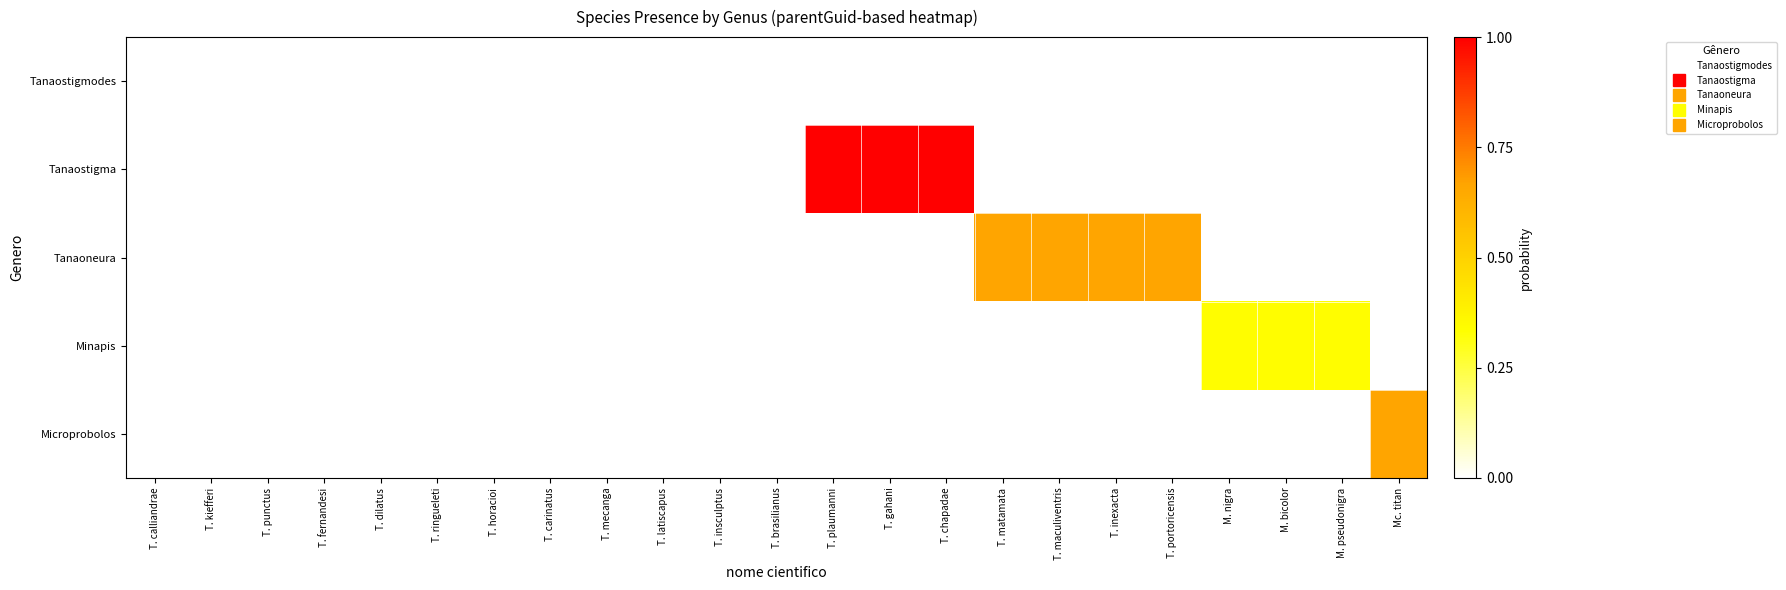

Is the value of Minapis at T. portoricensis greater than the value of Tanaoneura at T. matamata?

No